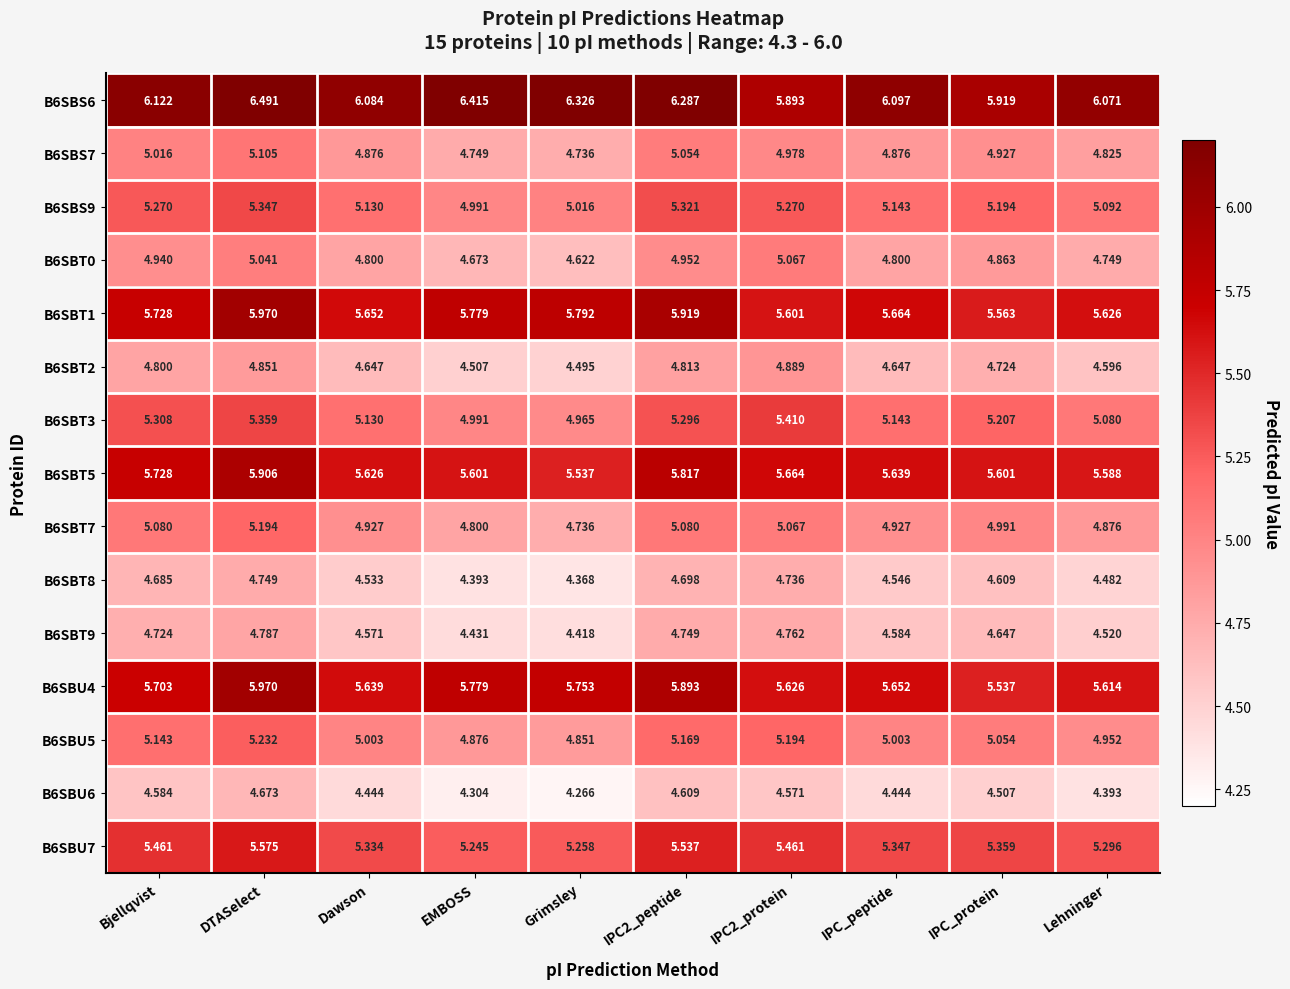

Which series has the widest spread of values?

B6SBS6